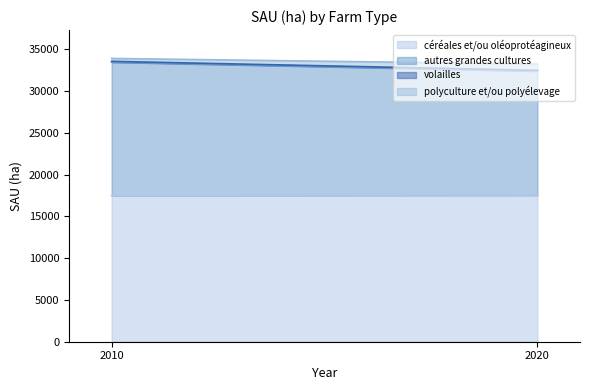

What is the total value across all series at 2010?

33920.9